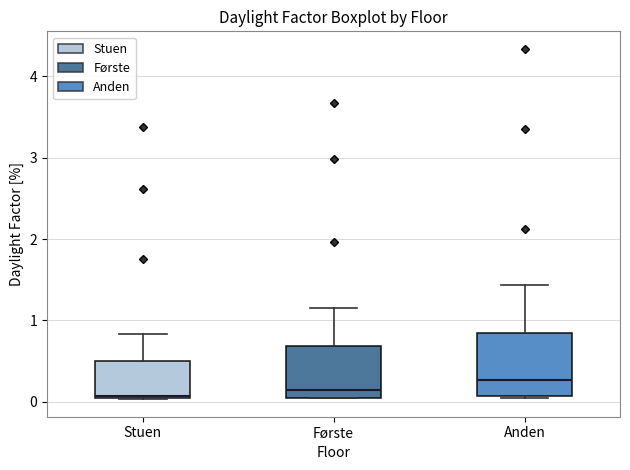

Reading left to right, transcribe this box plot: for each box, give where its median line is, the range the box spans, and where its two whiskers end, as read against the y-axis. The values are not printed on the chart, so give them approximately, as read against the axis.

Stuen: median 0.1, box 0.0 to 0.5, whiskers 0.0 to 0.8
Første: median 0.1 (just above the box's lower edge), box 0.1 to 0.7, whiskers 0.0 to 1.2
Anden: median 0.3, box 0.1 to 0.9, whiskers 0.0 to 1.4